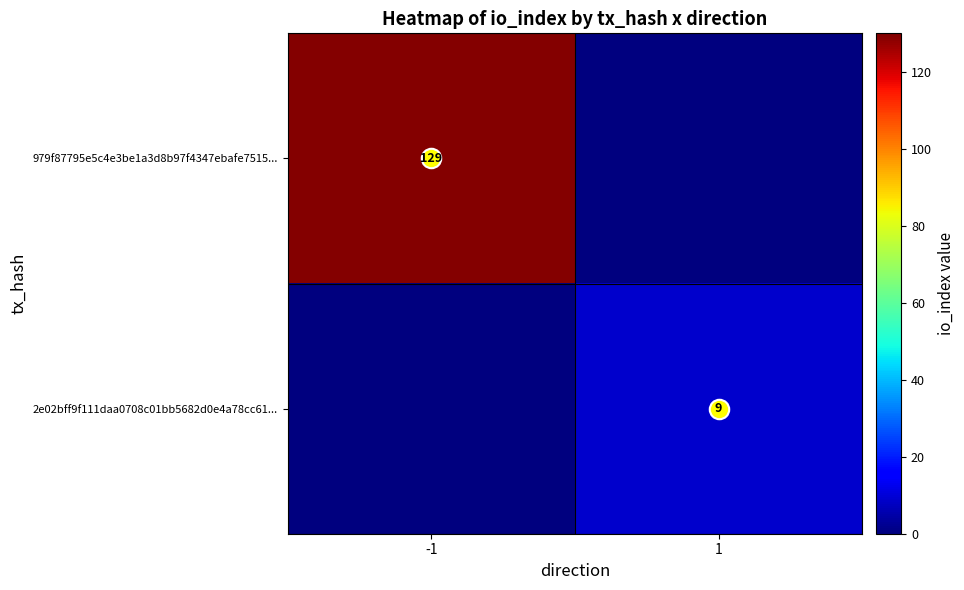

What is the sum of all 2e02bff9f111daa0708c01bb5682d0e4a78cc61... values?

9